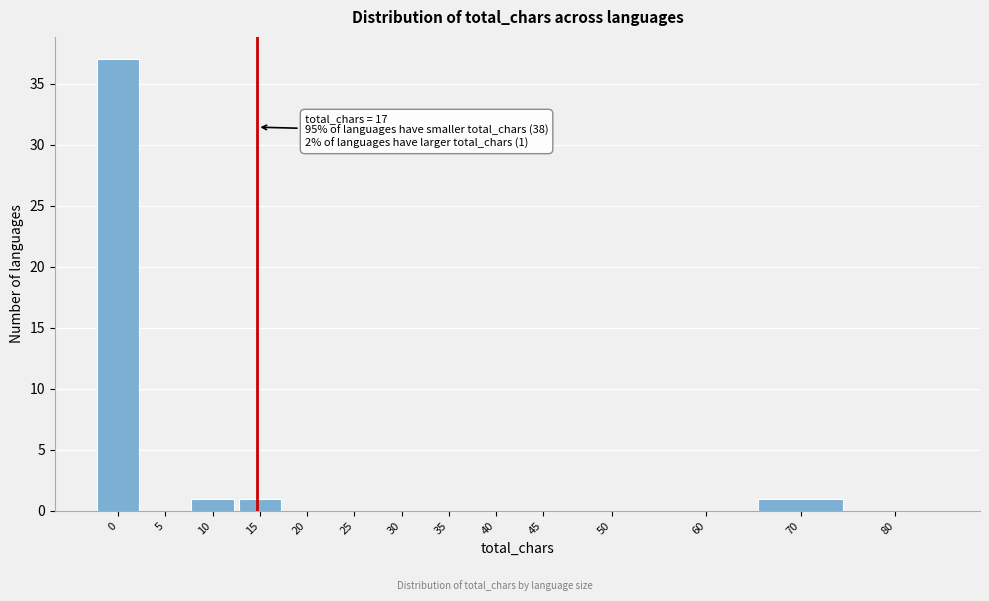

Reading left to right, transcribe all the data shown in this chart.

0=37	5=0	10=1	15=1	20=0	25=0	30=0	35=0	40=0	45=0	50=0	60=0	70=1	80=0